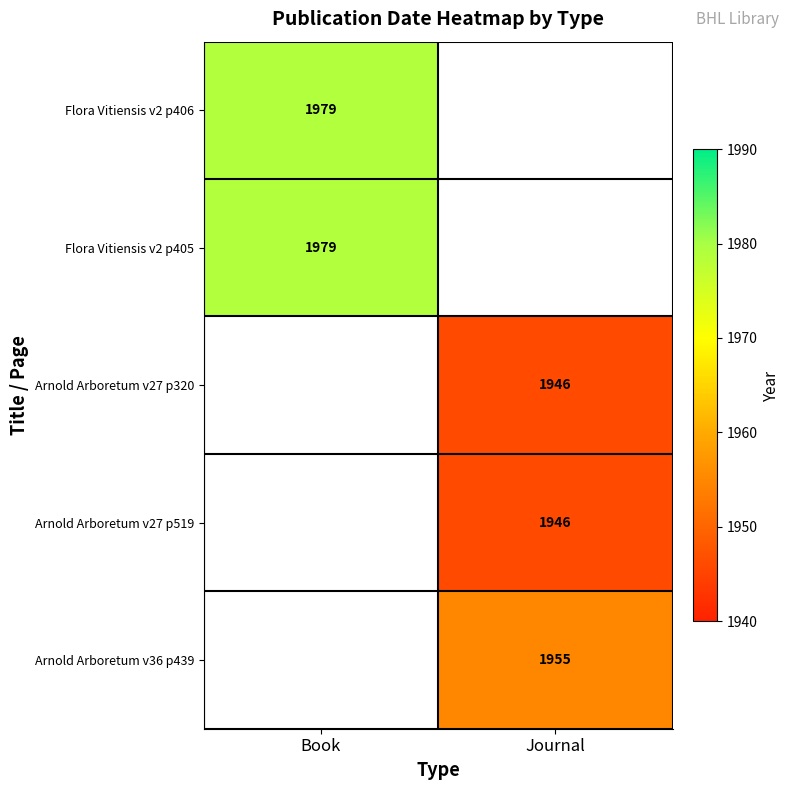

Is it true that Arnold Arboretum v27 p519 equals 508 at Journal?

False